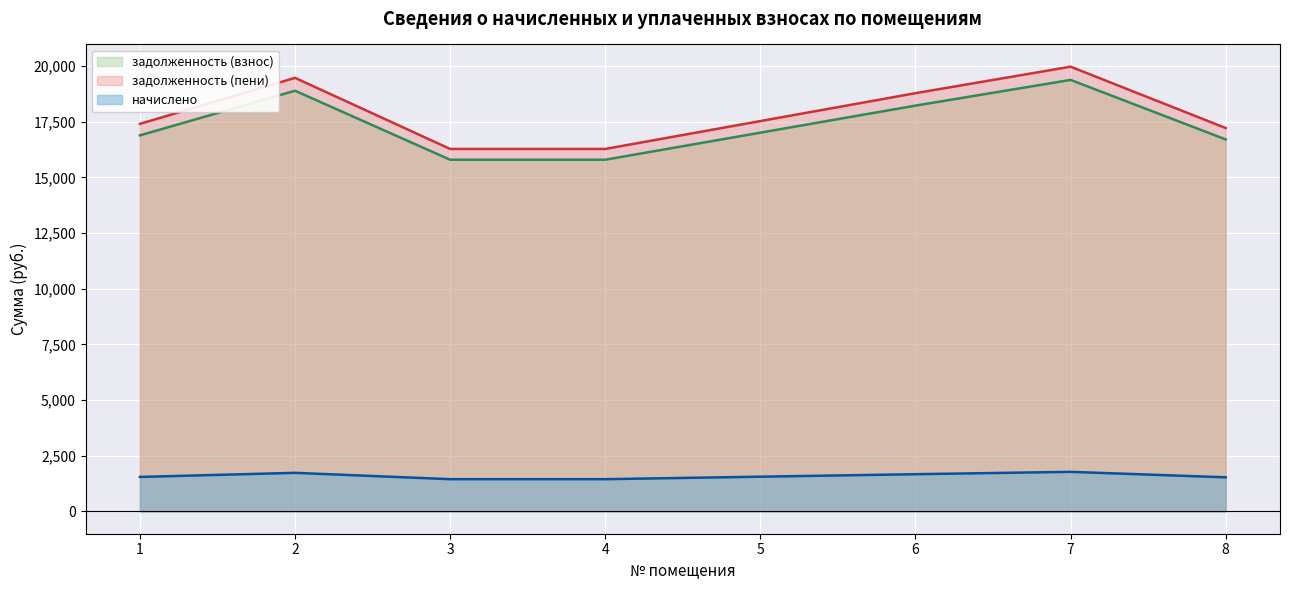

What is the average value of the задолженность (взнос) series?

17338.3